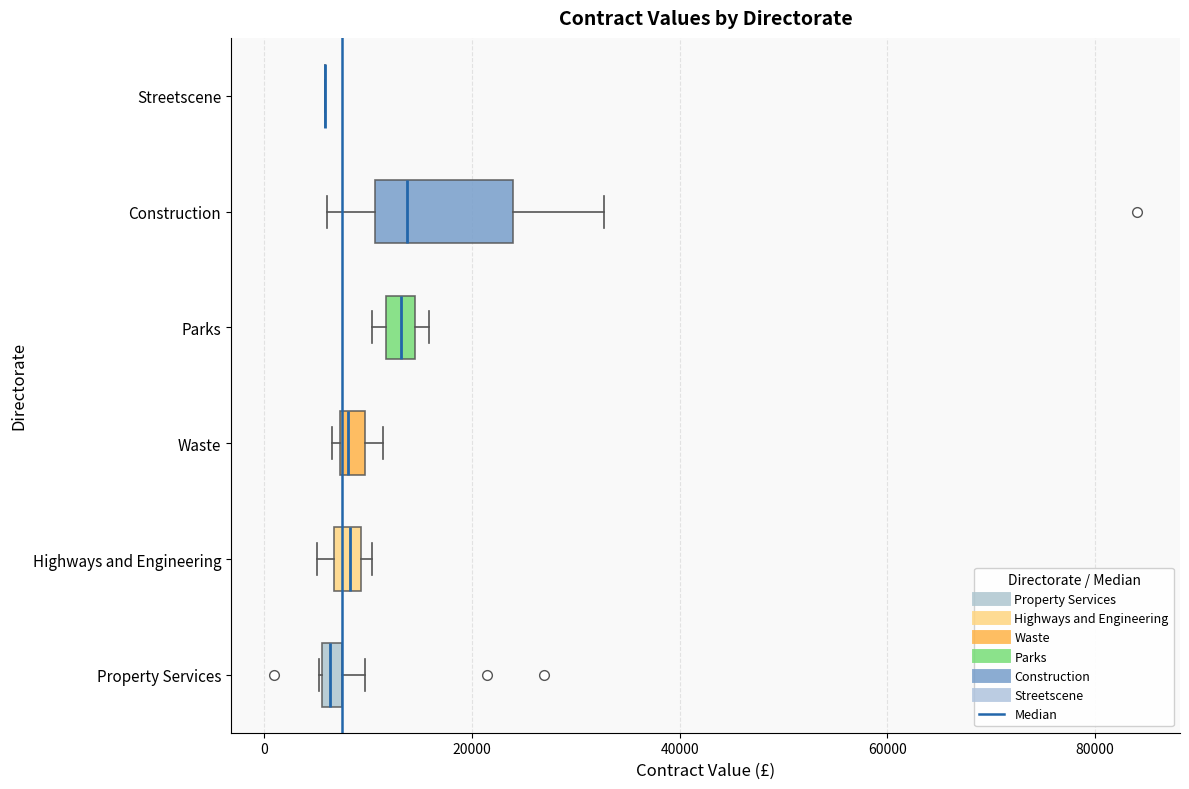

Where is the right edge of the box for Property Services on the x-axis? The values are not printed on the chart, so give them approximately, as read against the axis.

8000